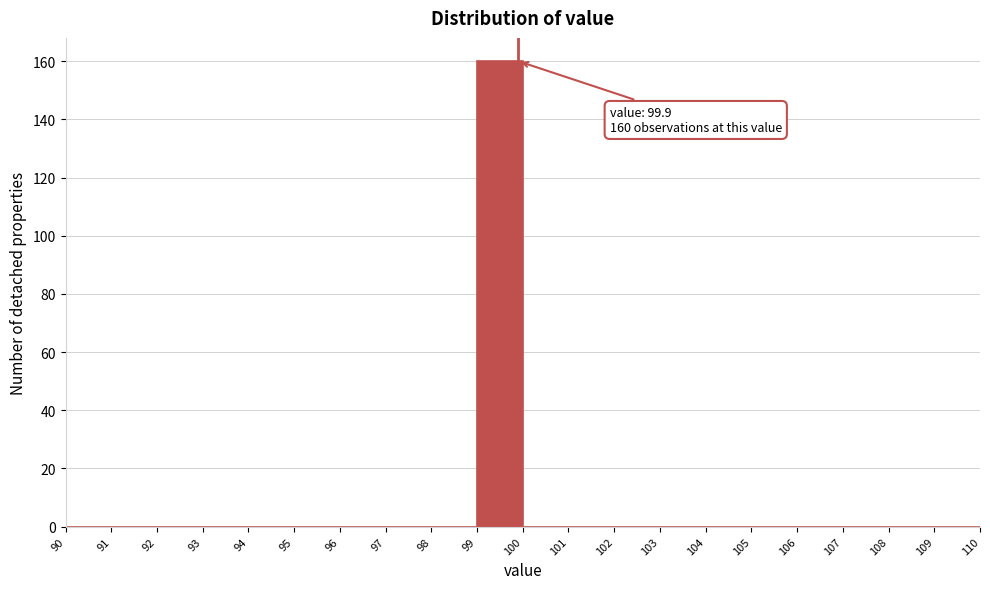

Which range on the x-axis has the tallest bar?

99 to 100